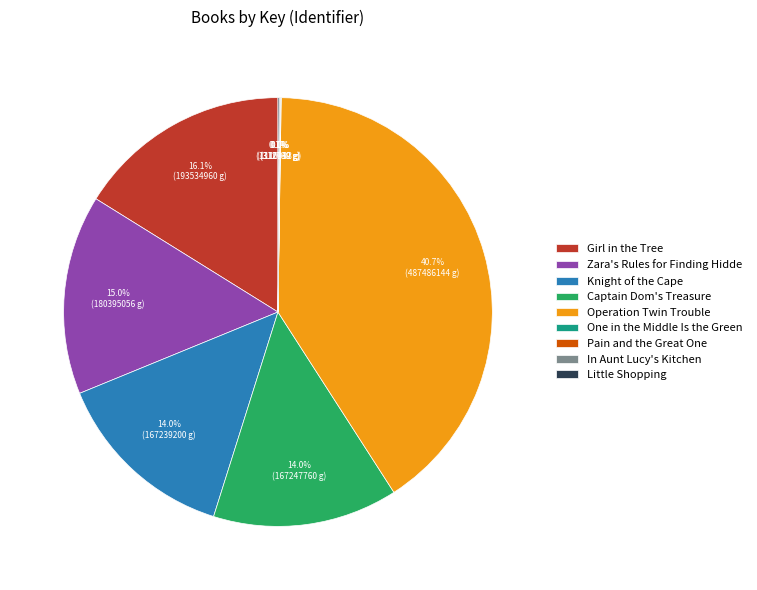

What is the largest slice in the pie chart?

Operation Twin Trouble